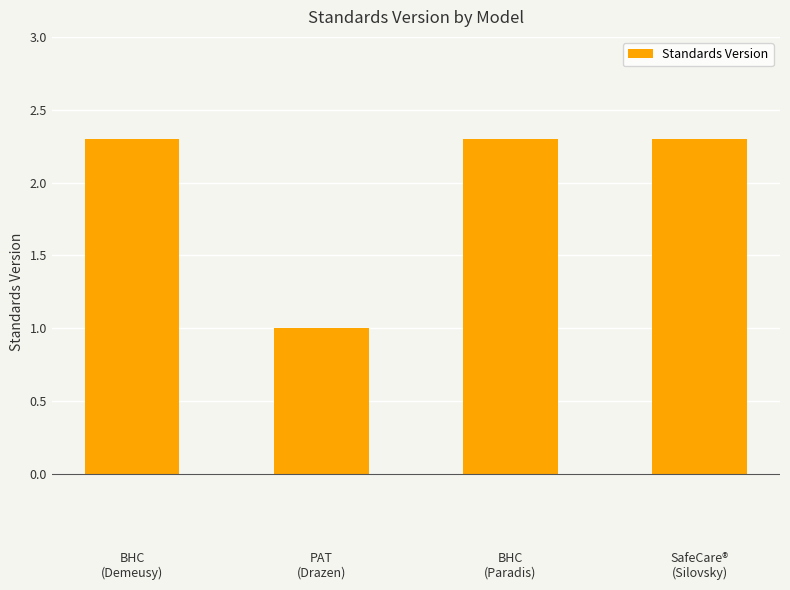

Does the chart contain any negative values?

No